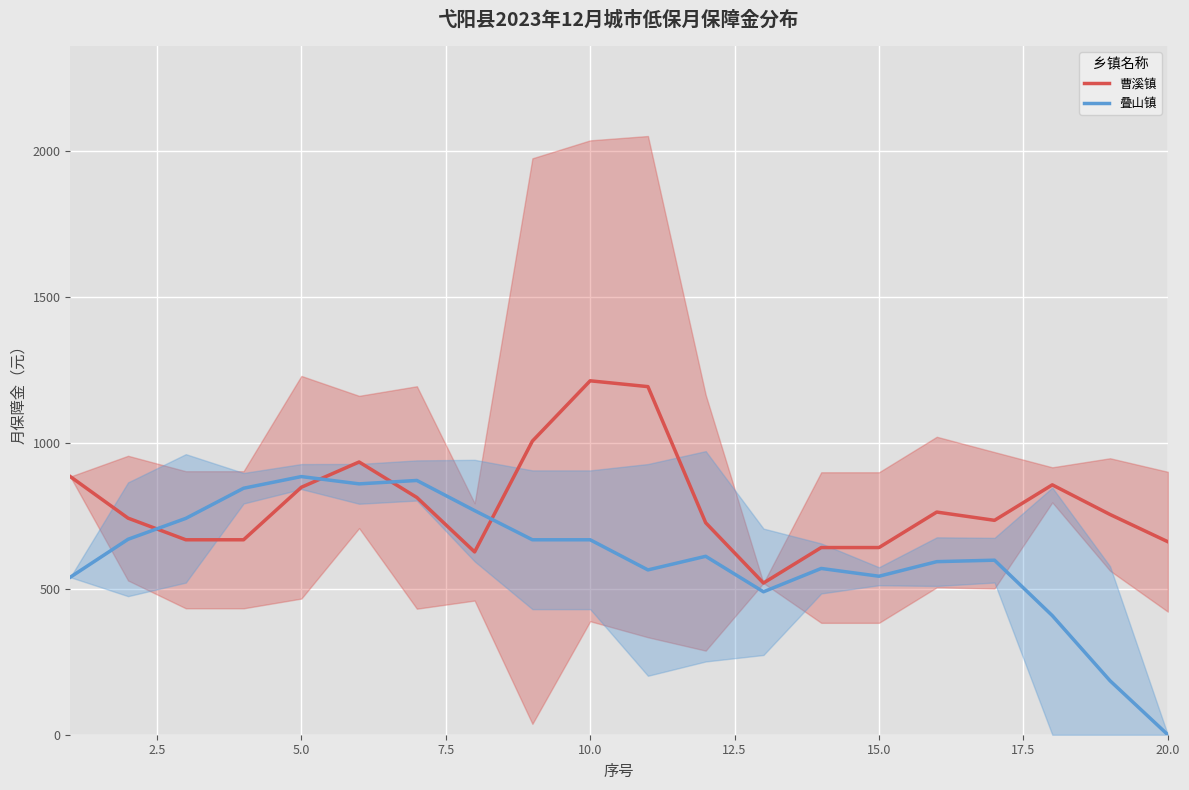

What are all the series names shown in the legend?

曹溪镇, 叠山镇